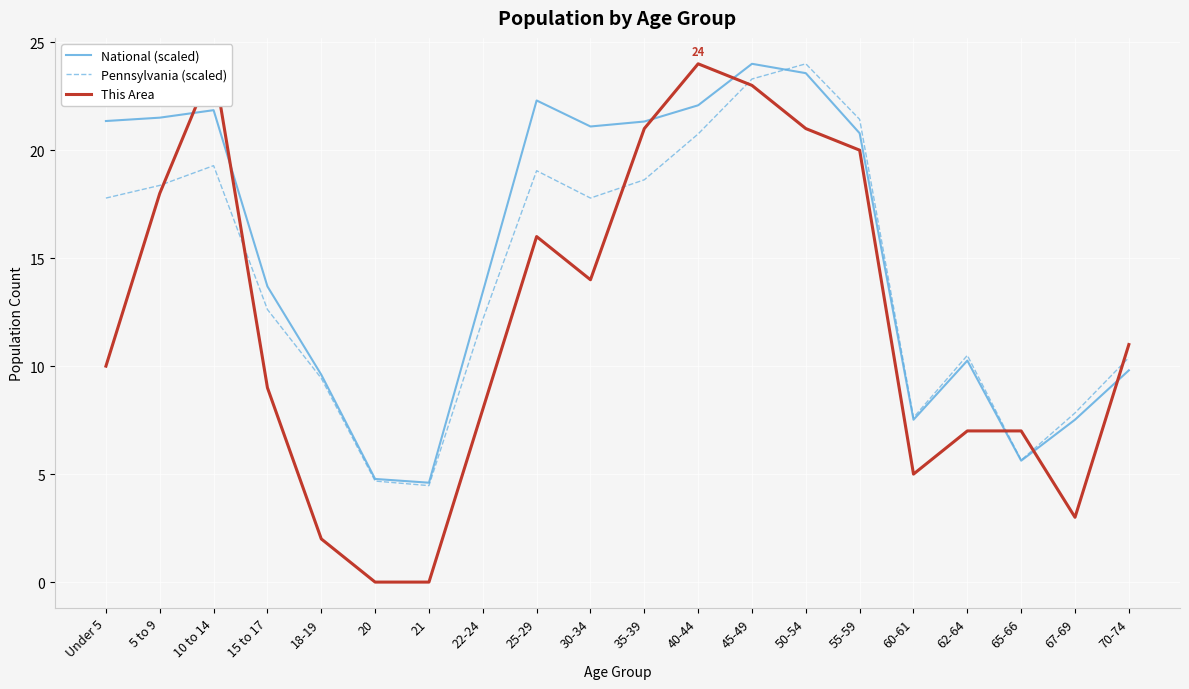

Is the value of This Area at 55-59 greater than the value of National (scaled) at 40-44?

No